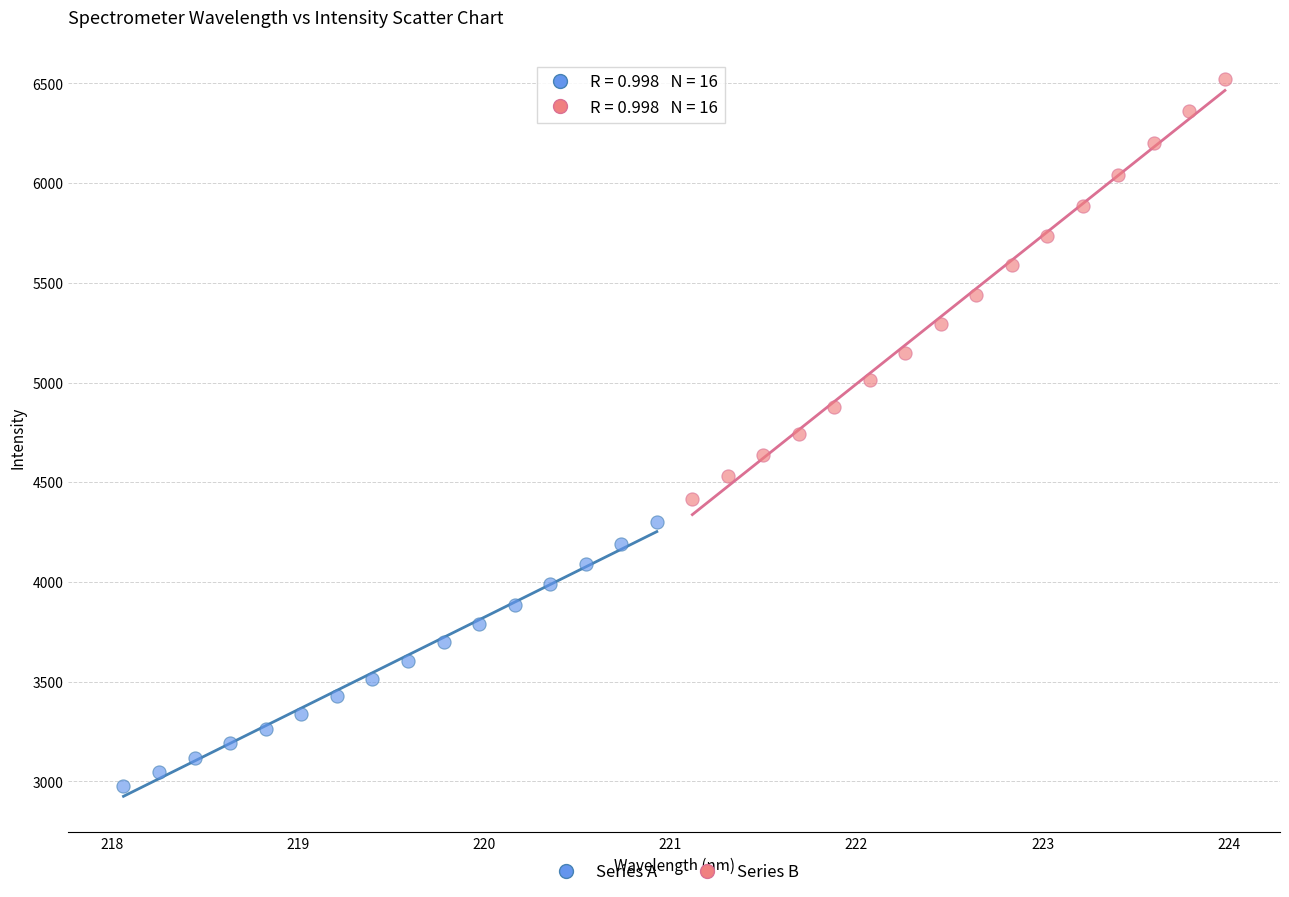

Which series contains the lowest Y value?

Series A